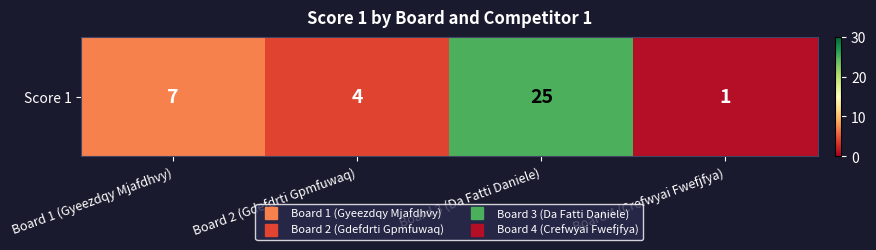

What is the difference between the values at Board 4 (Crefwyai Fwefjfya) and Board 2 (Gdefdrti Gpmfuwaq)?

3